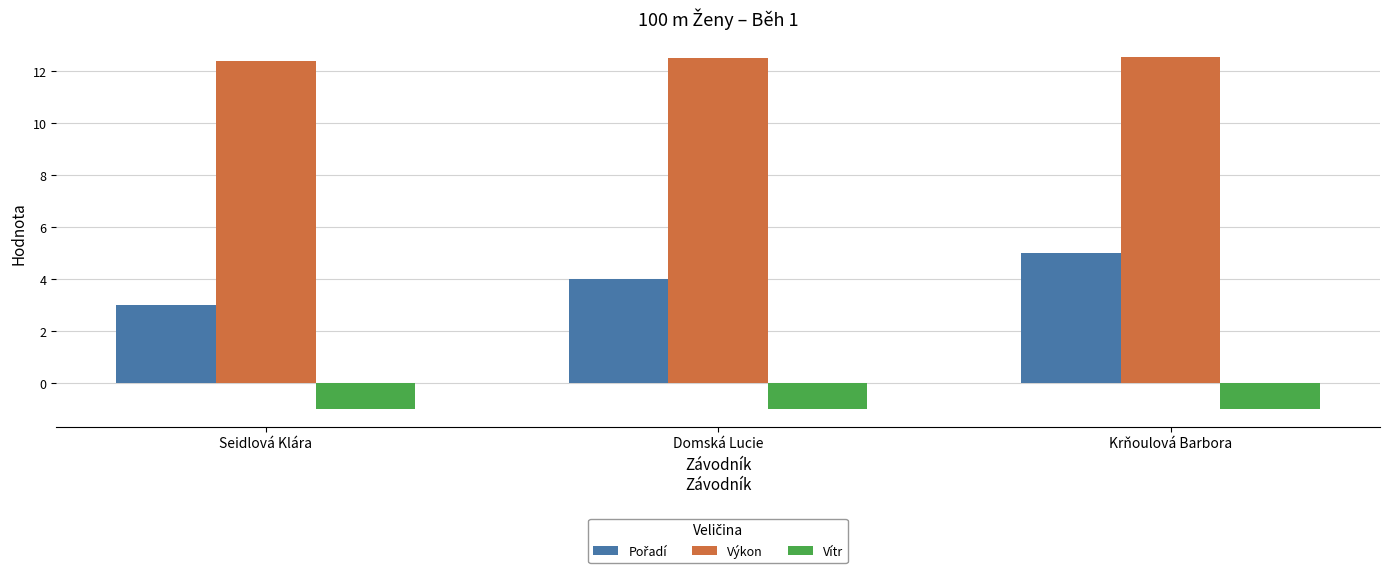

What is the difference between the highest and lowest values at Seidlová Klára?

13.4